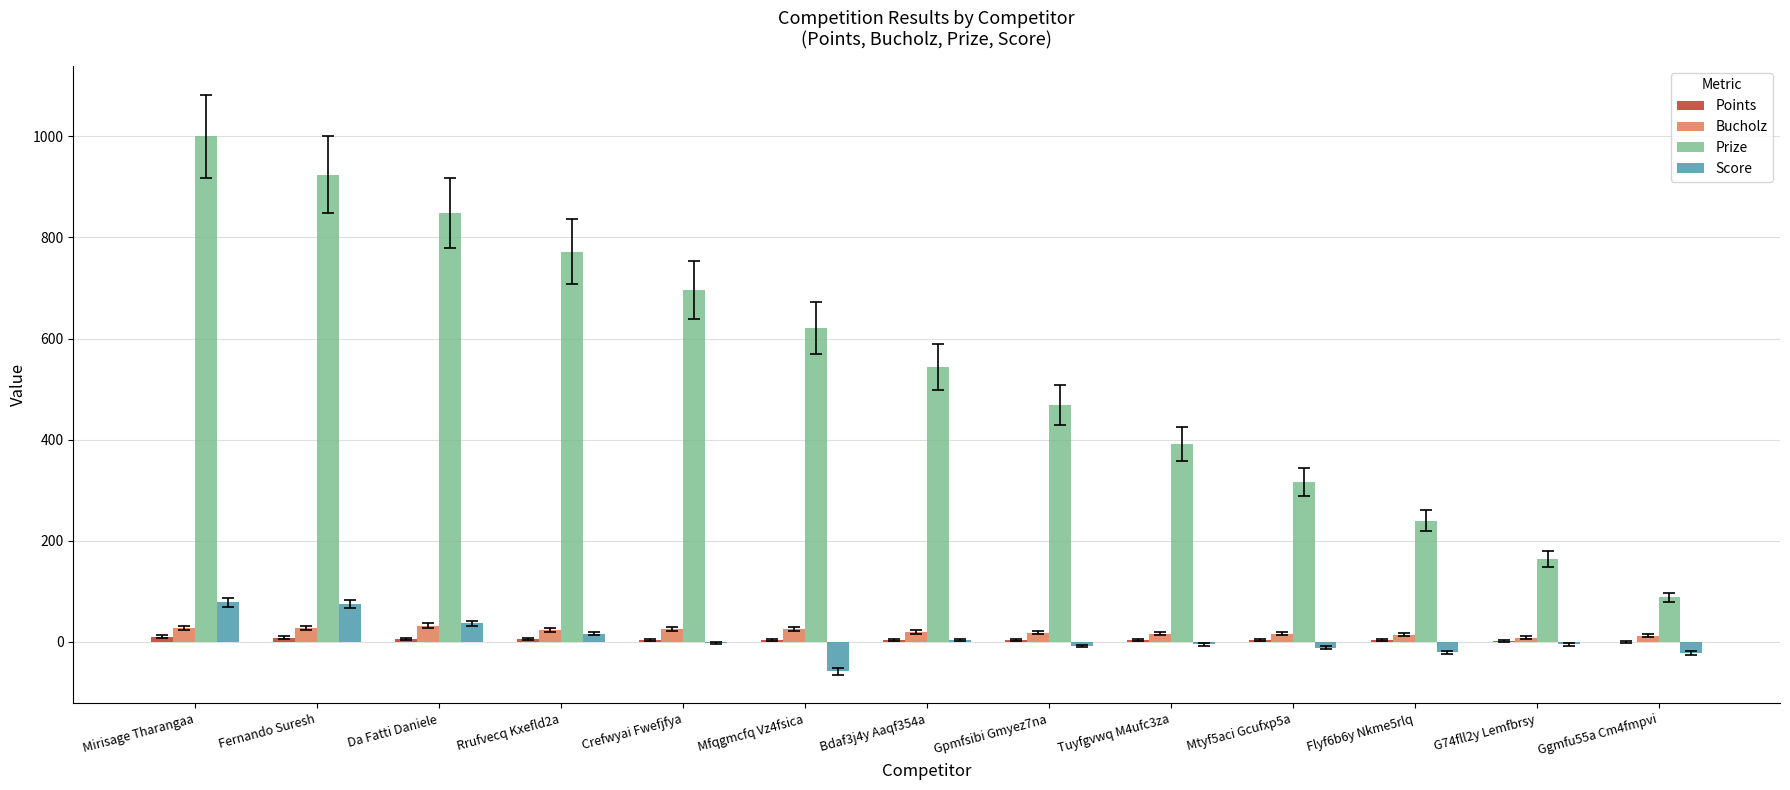

Does the chart contain stacked bars?

No